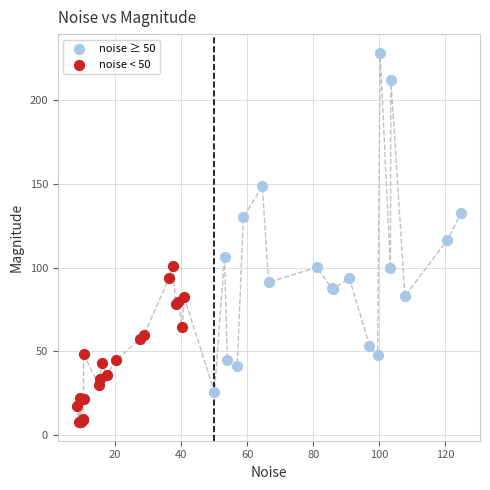

Which series has the widest spread of Y values?

noise ≥ 50